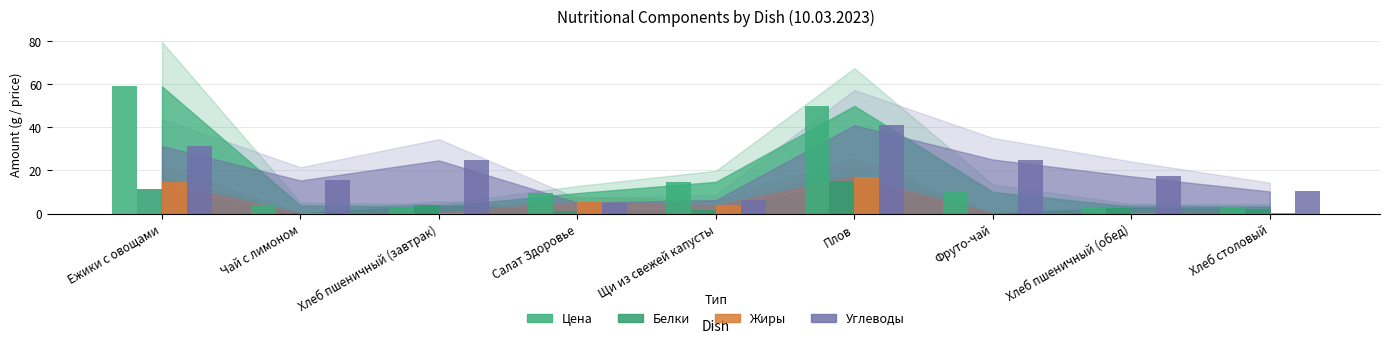

What position from the right is Хлеб столовый?

1